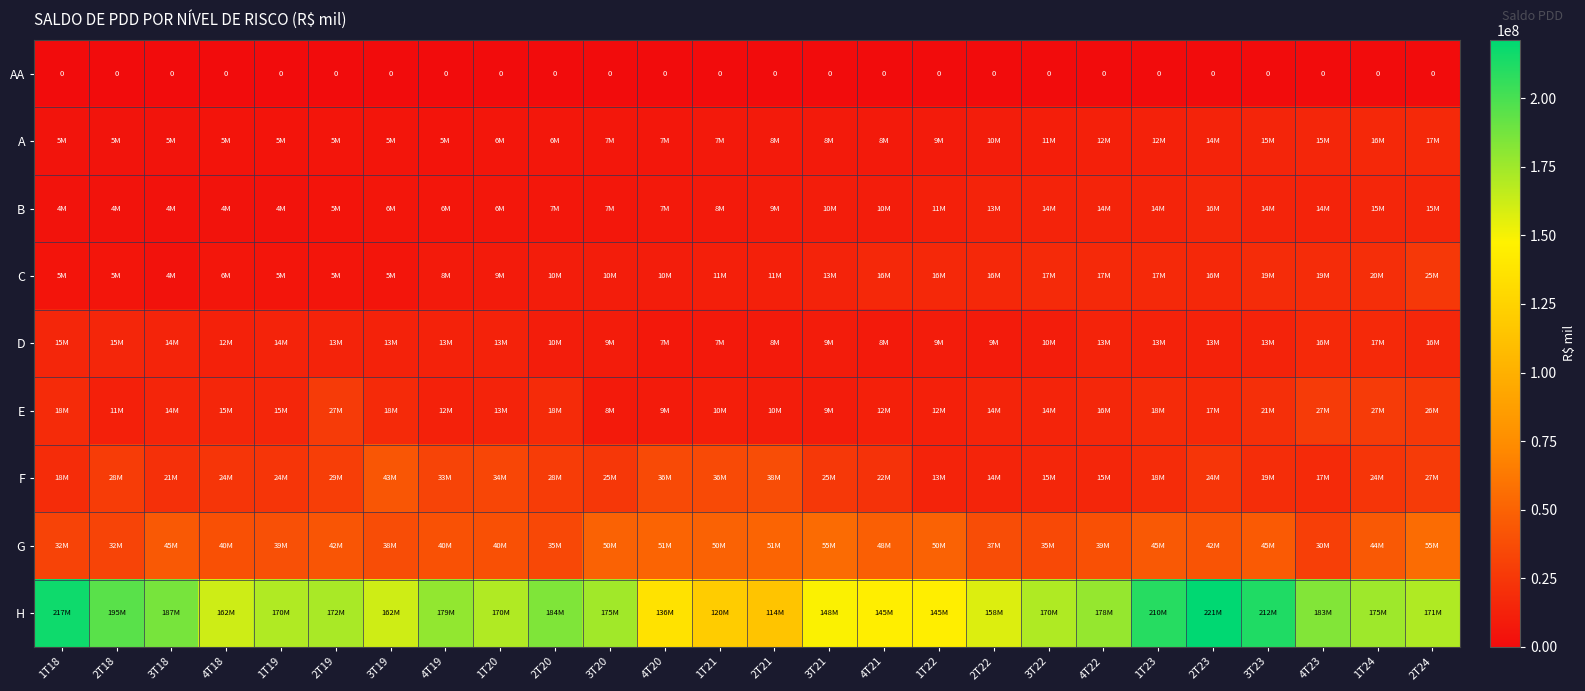

How many values in the B series are below 9433985?

13